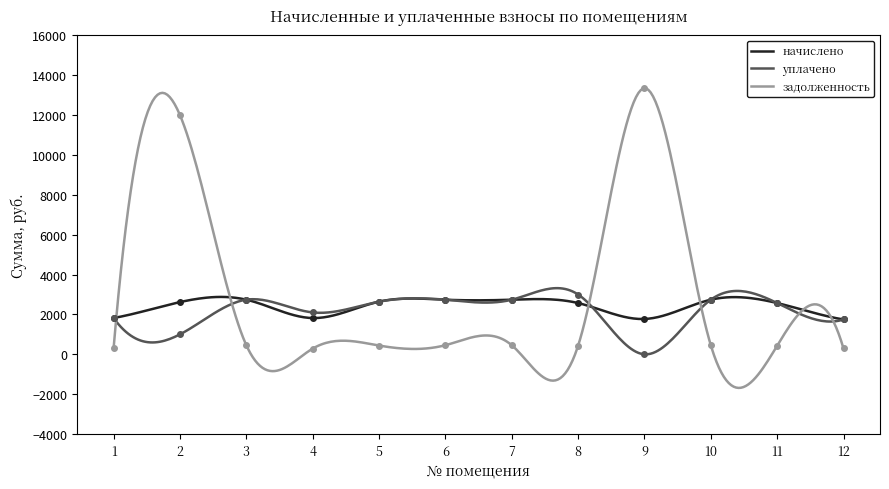

Reading left to right, transcribe all the data shown in this chart.

начислено: 1=1820.5	2=2617.9	3=2738.9	4=1817.4	5=2639.5	6=2737.6	7=2737.6	8=2570.4	9=1771.2	10=2737.6	11=2570.4	12=1745.7
уплачено: 1=1820.5	2=1000.0	3=2738.9	4=2100.0	5=2639.5	6=2737.6	7=2737.6	8=2998.8	9=0.0	10=2737.6	11=2570.4	12=1745.7
задолженность: 1=303.4	2=11997.1	3=456.5	4=285.0	5=439.9	6=456.3	7=456.3	8=428.4	9=13345.7	10=456.3	11=428.4	12=290.9